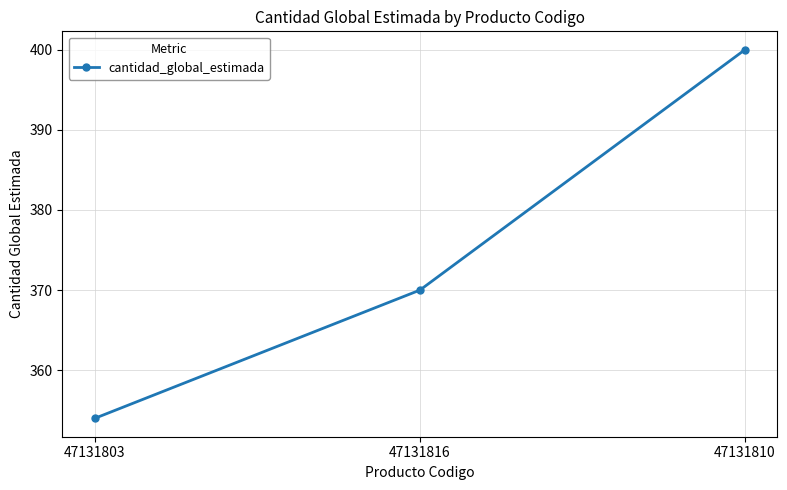

Rank the categories by value from highest to lowest.

47131810, 47131816, 47131803